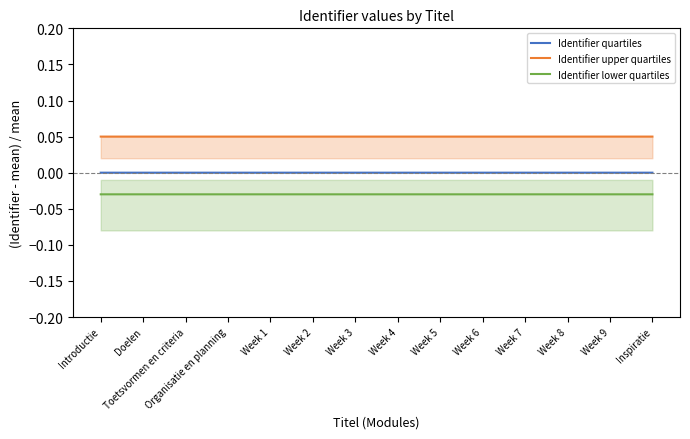

What are all the series names shown in the legend?

Identifier quartiles, Identifier upper quartiles, Identifier lower quartiles